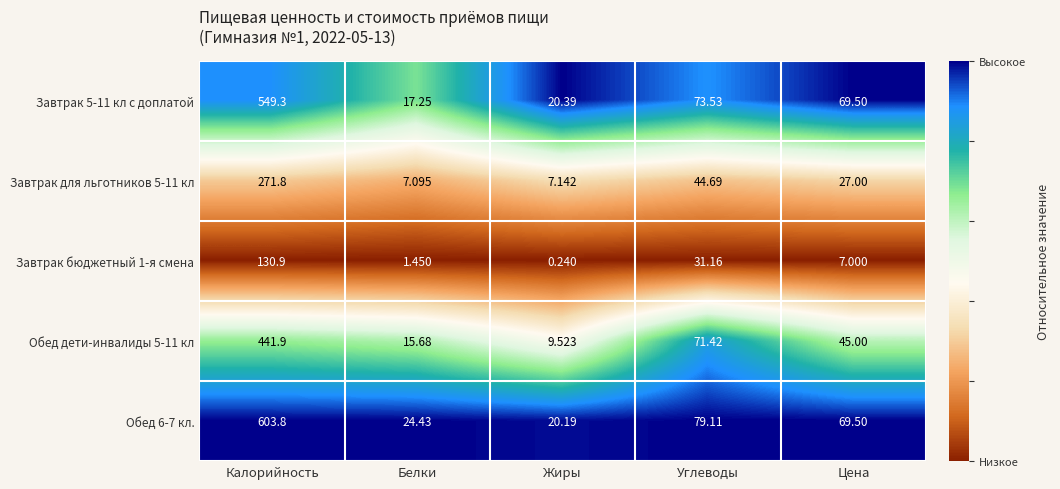

Rank the categories by Завтрак бюджетный 1-я смена value from lowest to highest.

Жиры, Белки, Цена, Углеводы, Калорийность